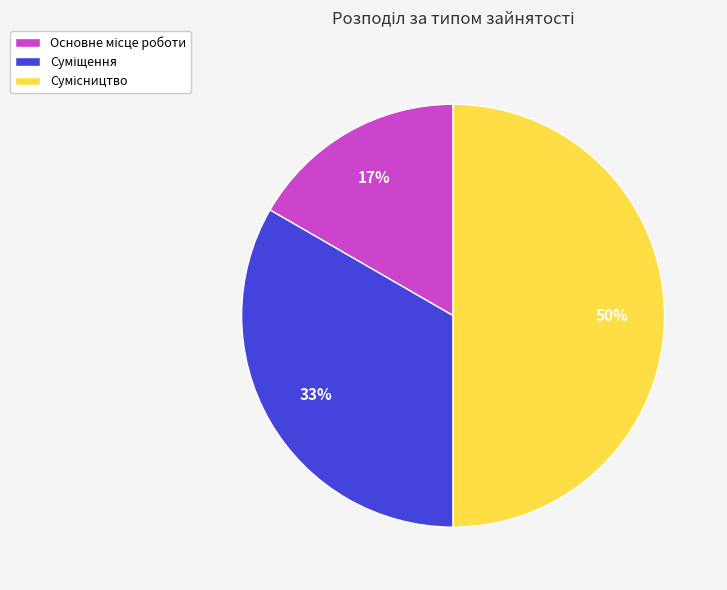

To the nearest percent, what is the average slice percentage?

33%